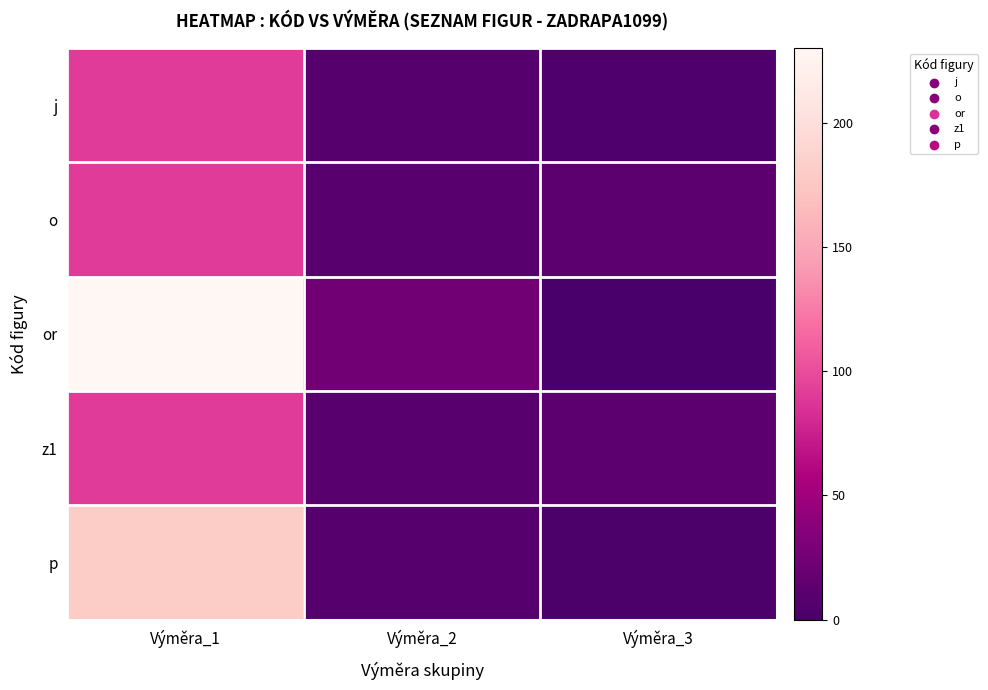

What is the total value across all series at Výměra_1?

680.0